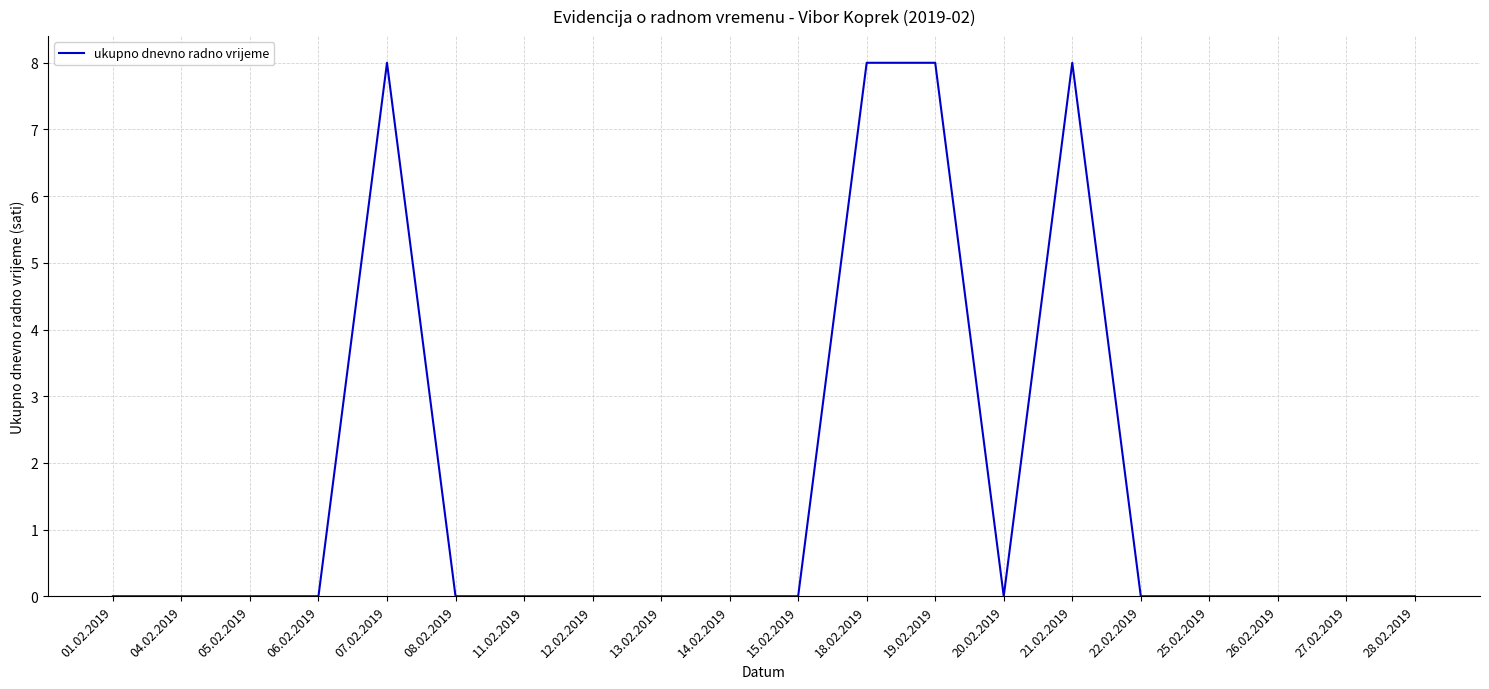

What is the change in value from 18.02.2019 to 22.02.2019?

-8